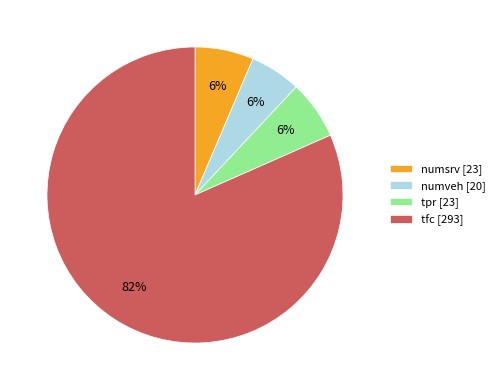

The tpr [23] slice represents 6% of the pie. True or false?

True